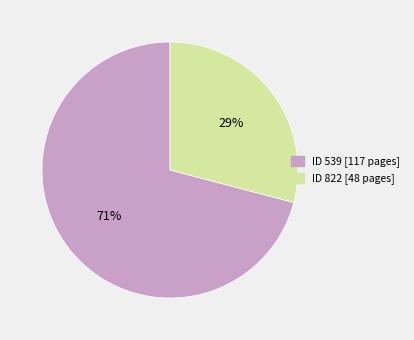

The ID 822 [48 pages] slice represents 19% of the pie. True or false?

False